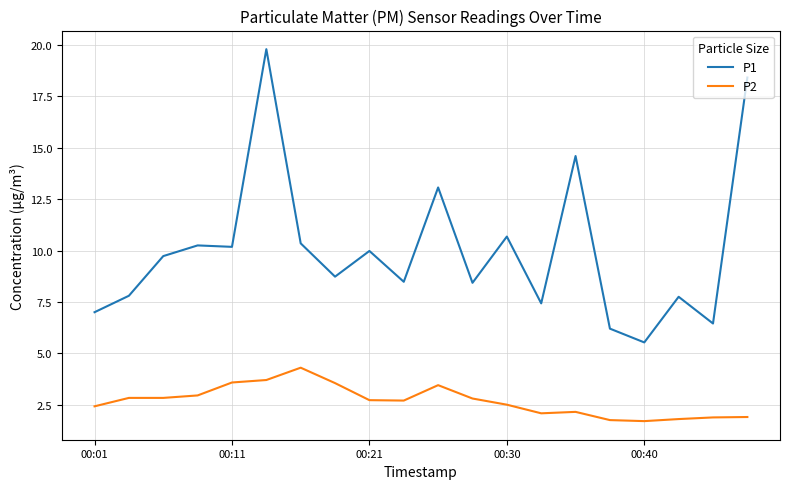

What is the difference between the maximum and minimum values in the P2 series?

2.6